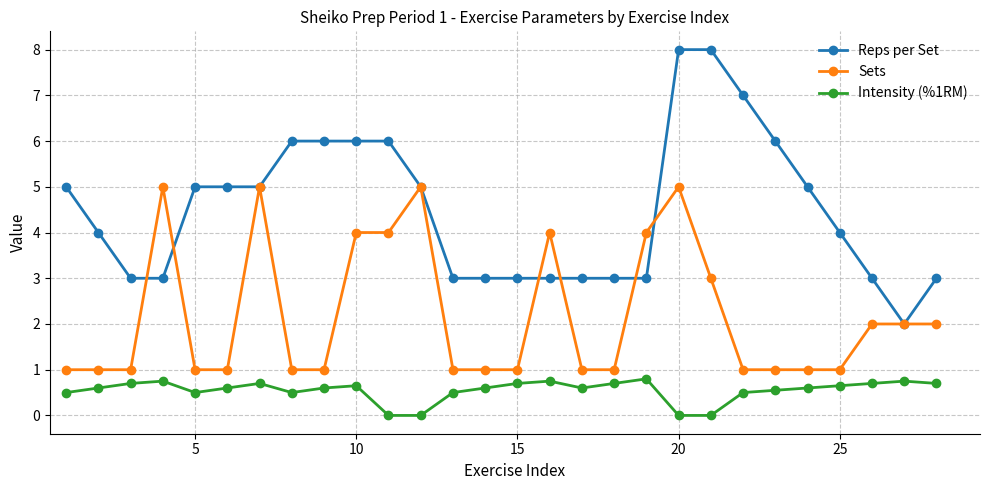

Rank the series by their maximum value, from lowest to highest.

Intensity (%1RM), Sets, Reps per Set